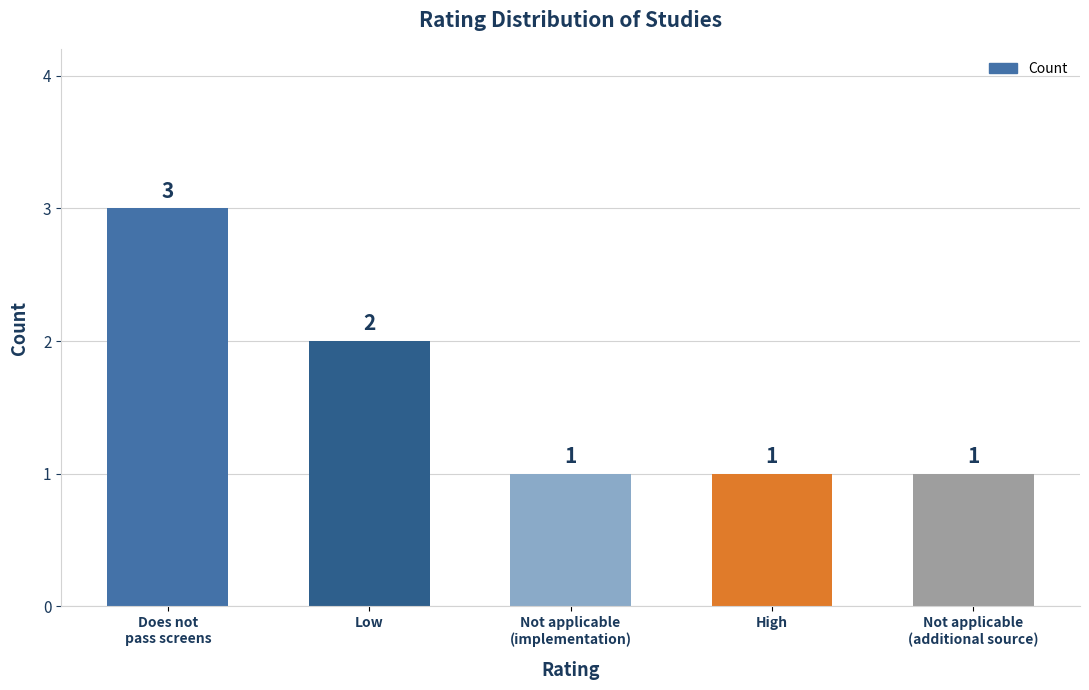

The value at High is 2. True or false?

False